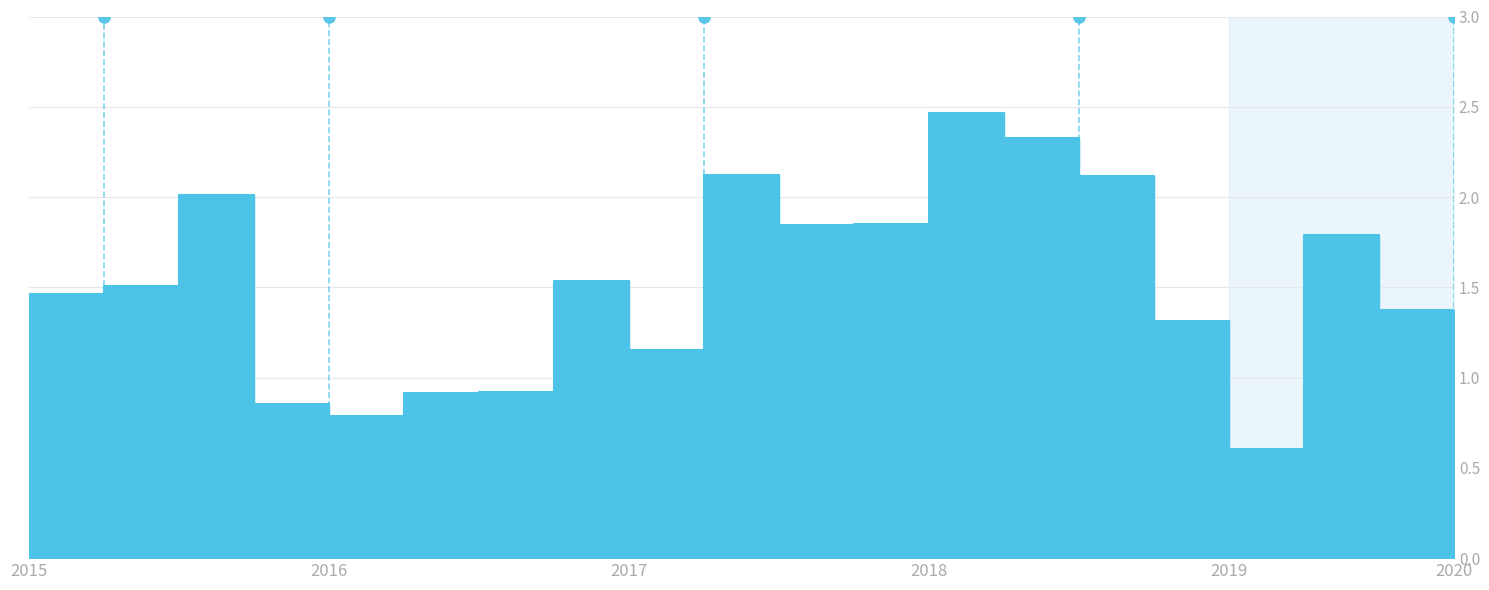

How many data points are less than 1?

5